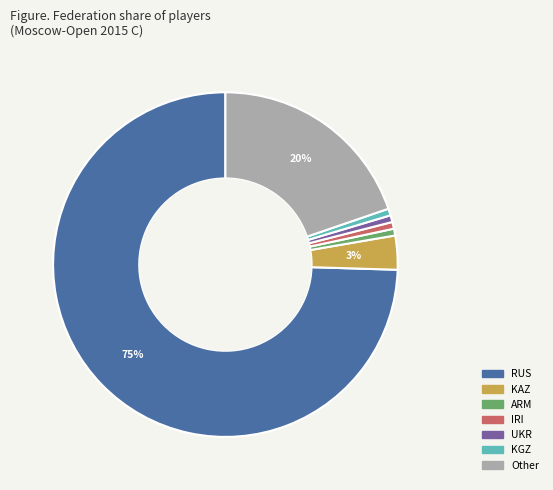

How many segments does this pie chart have?

7